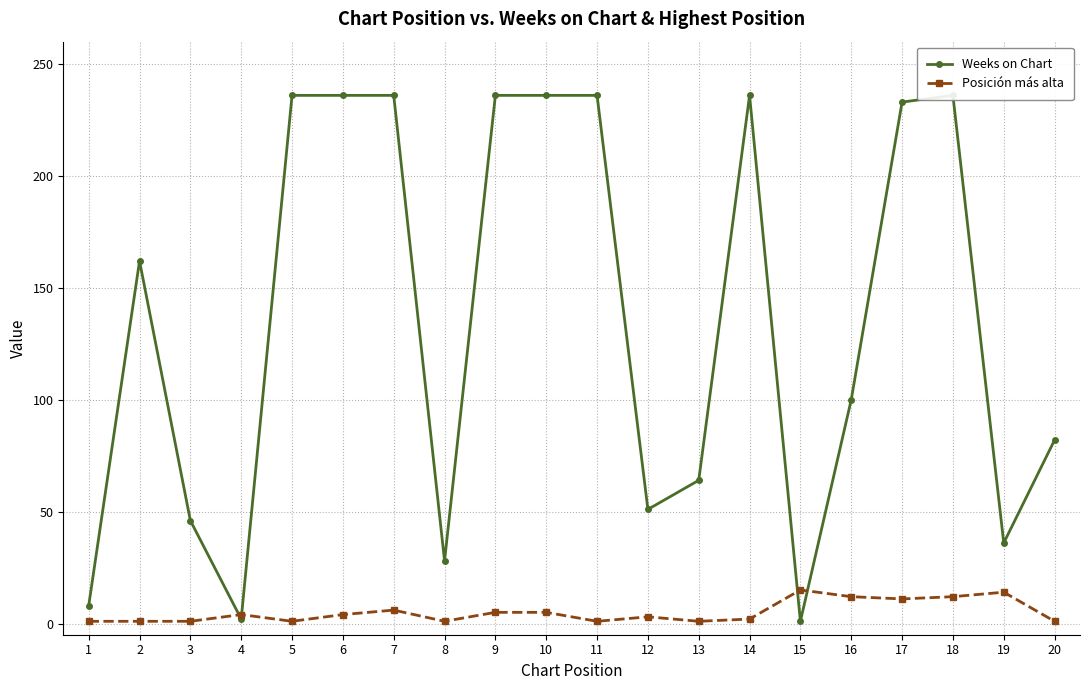

Read the Weeks on Chart value at 6.

236